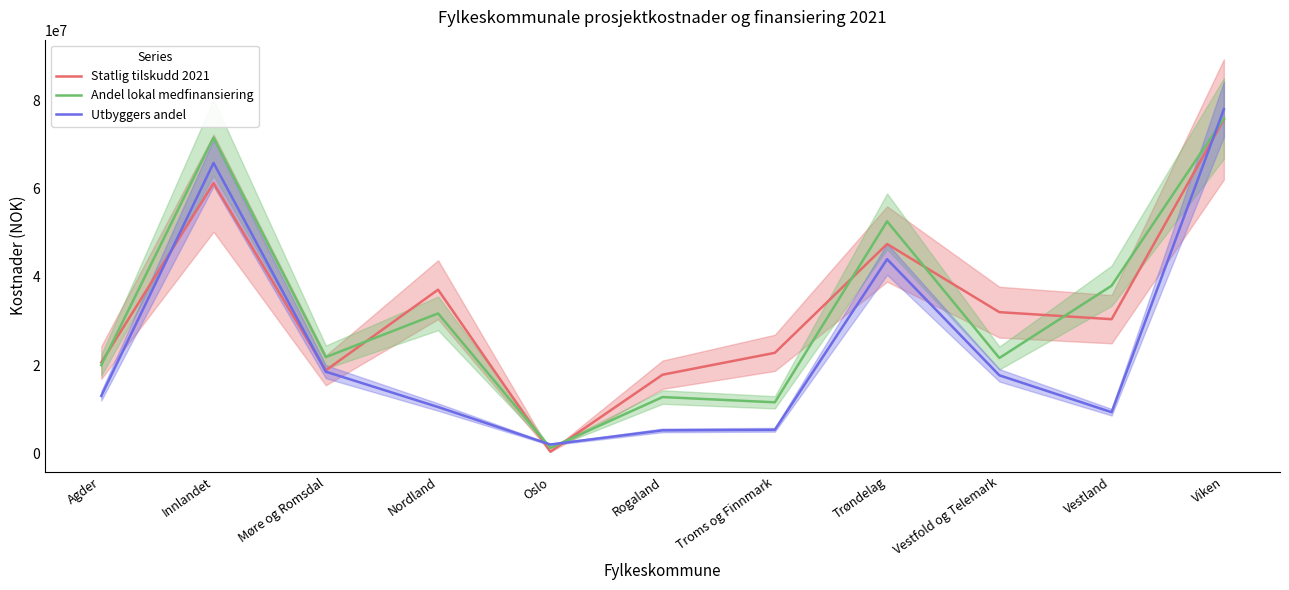

Does the chart have visible grid lines?

No